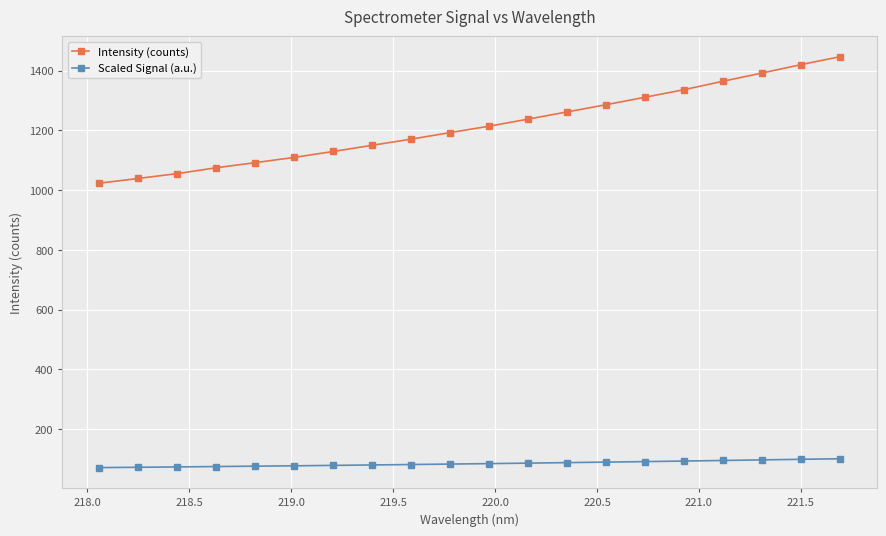

What is the sum of all Scaled Signal (a.u.) values?

1701.4